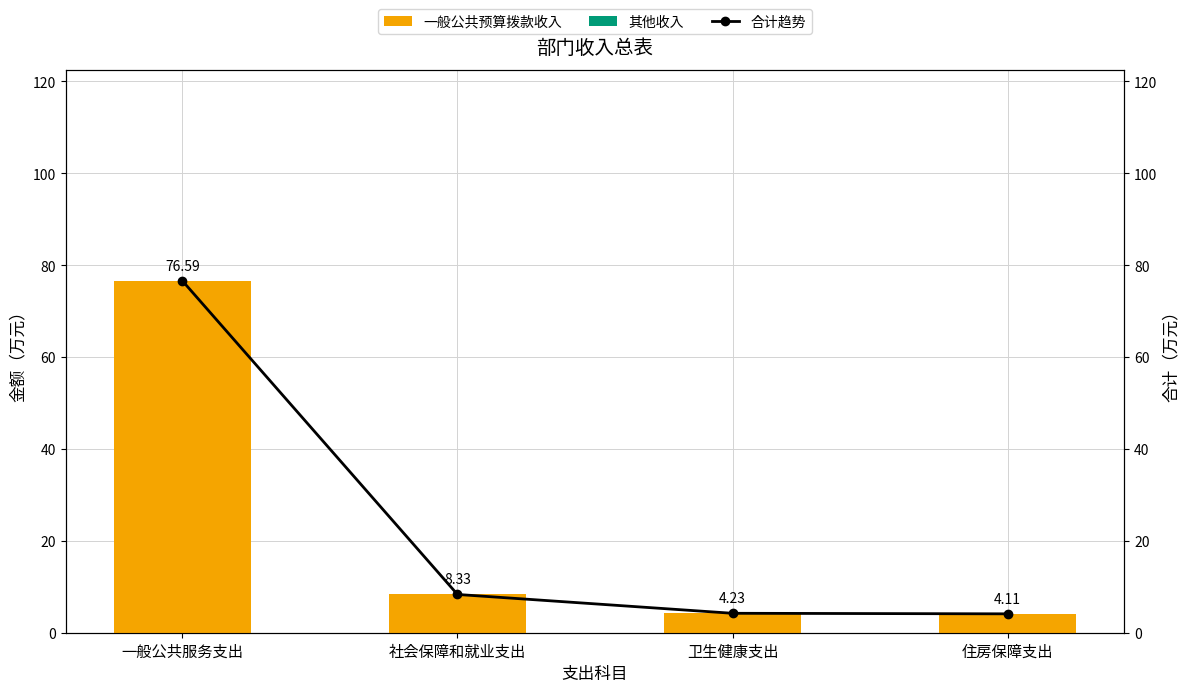

What is the maximum value for 合计趋势?

76.6